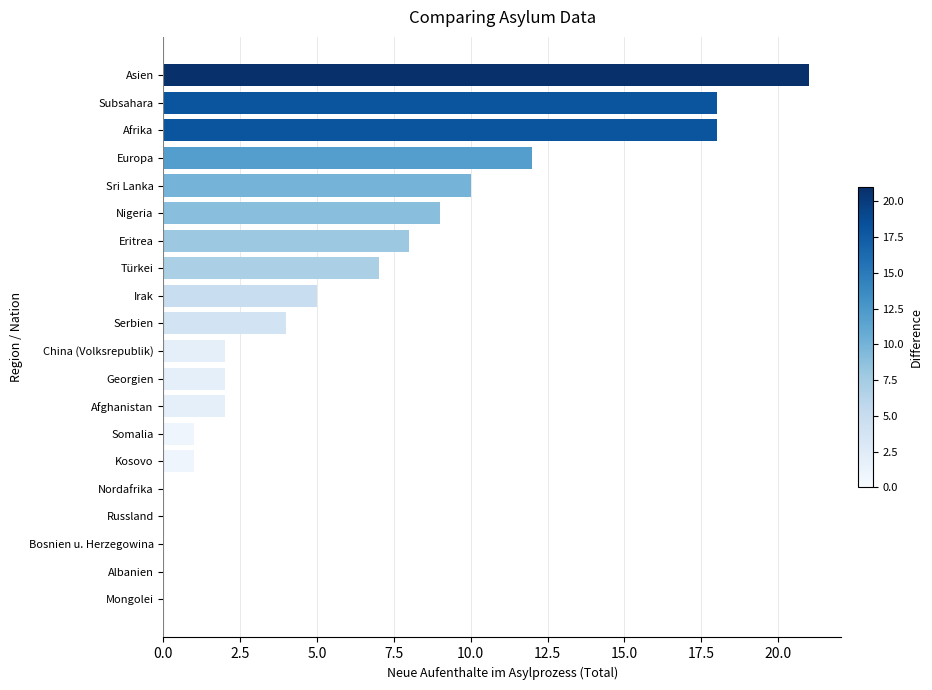

What is the greatest value displayed?

21